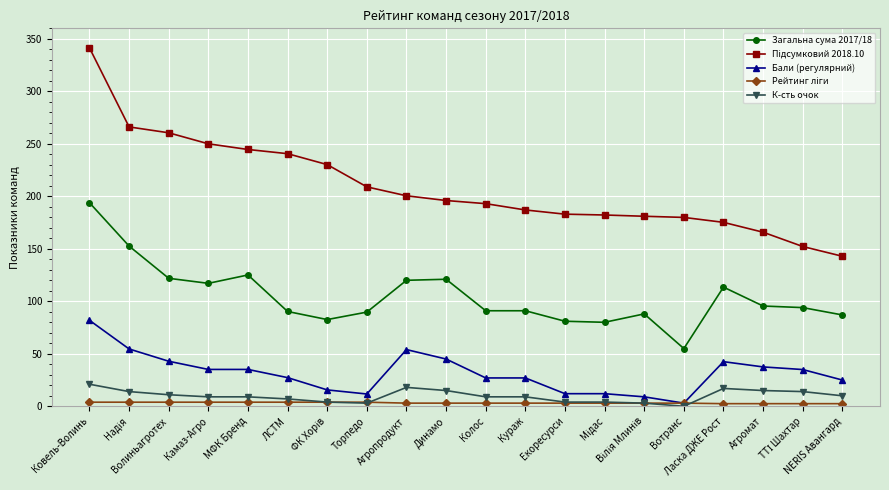

True or false: Загальна сума 2017/18 and К-сть очок cross at least once.

False